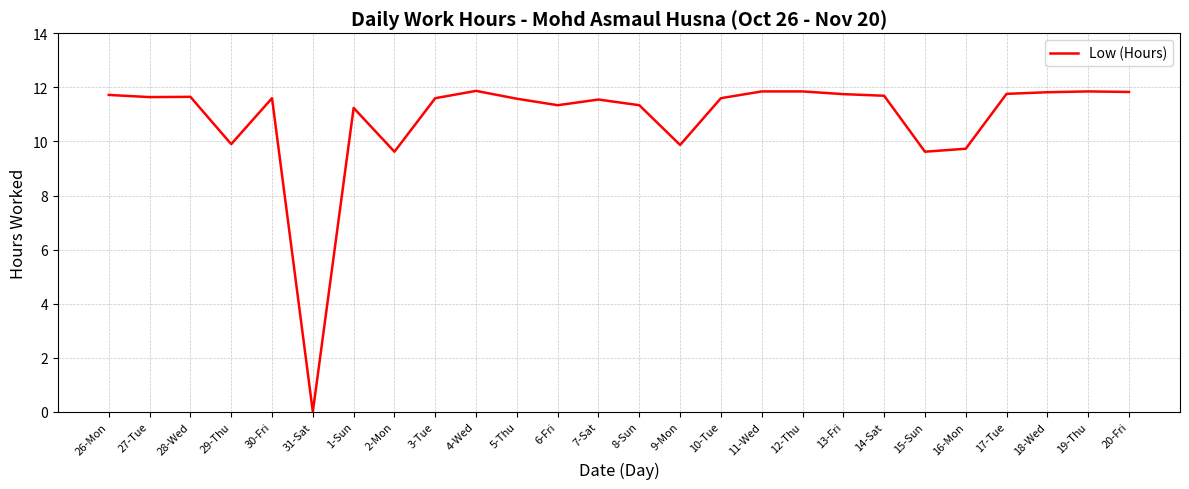

How many lines are shown in the chart?

1